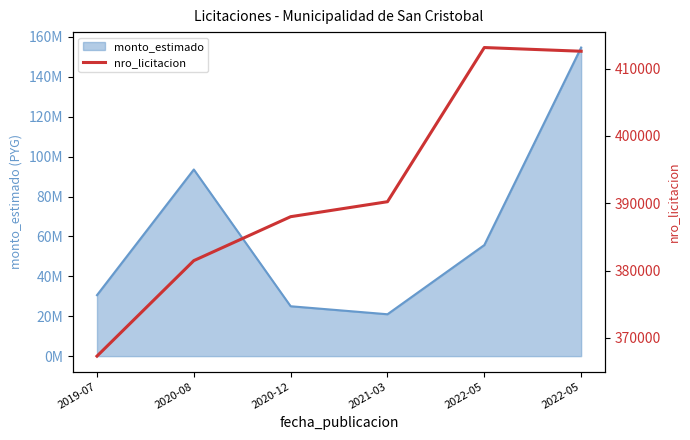

What is the difference between the maximum and minimum values?

45826